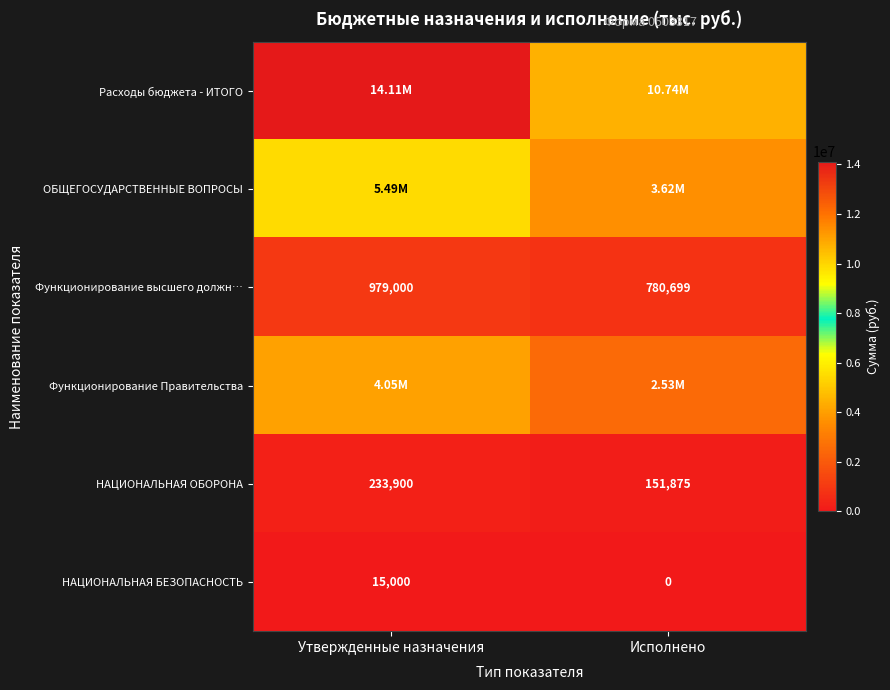

Where is НАЦИОНАЛЬНАЯ ОБОРОНА nearest to the value 192887?

Исполнено